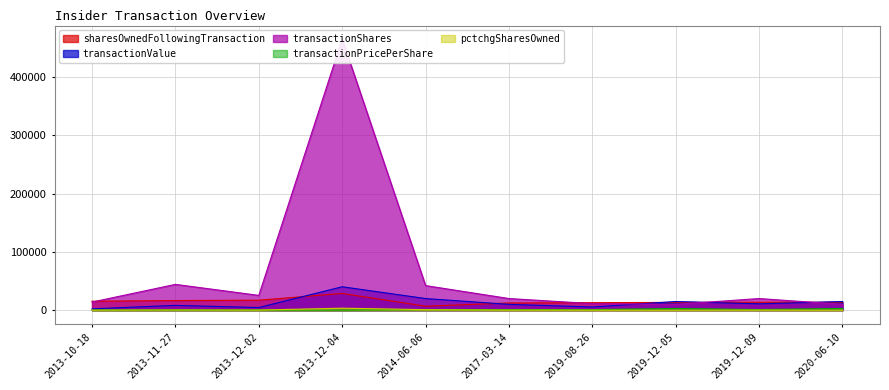

Between which two adjacent categories do transactionShares and sharesOwnedFollowingTransaction first intersect?

2013-10-18 and 2013-11-27